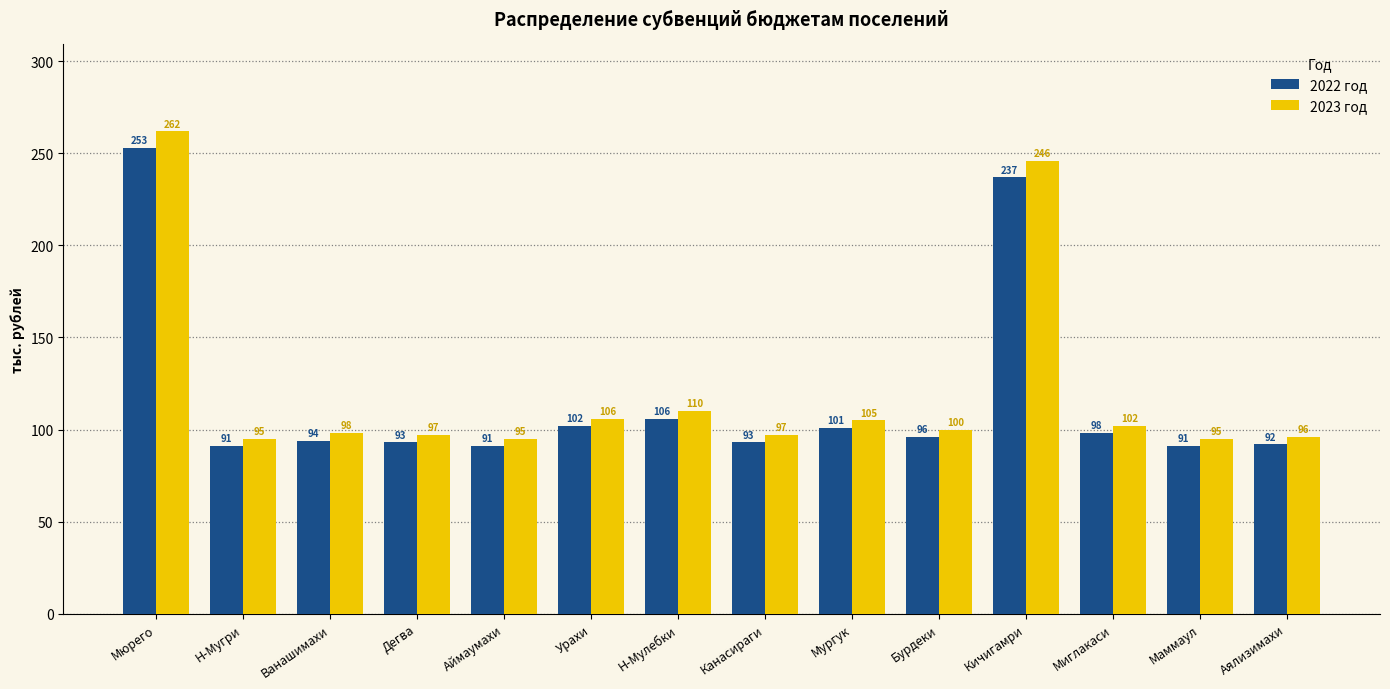

At how many categories does at least one series exceed 101?

6